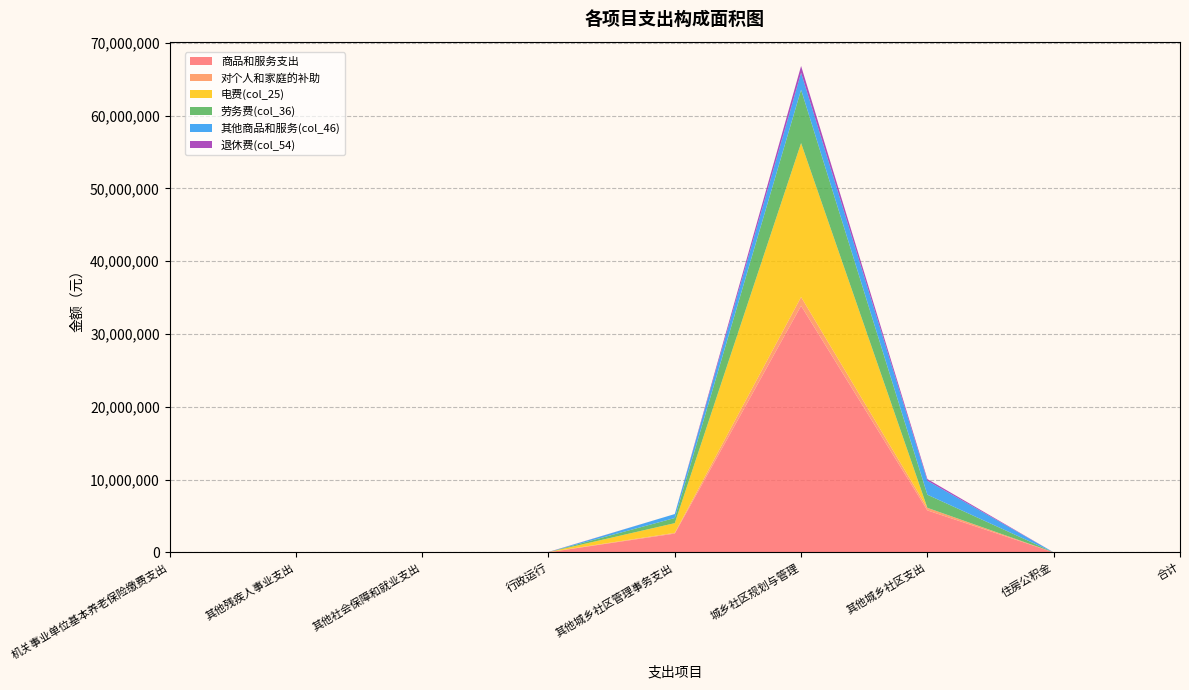

Reading left to right, extract all data points from this chart.

商品和服务支出: 机关事业单位基本养老保险缴费支出=0.0	其他残疾人事业支出=0.0	其他社会保障和就业支出=0.0	行政运行=8000.0	其他城乡社区管理事务支出=2579950.3	城乡社区规划与管理=33868854.3	其他城乡社区支出=5764012.1	住房公积金=0.0	合计=0.0
对个人和家庭的补助: 机关事业单位基本养老保险缴费支出=0.0	其他残疾人事业支出=0.0	其他社会保障和就业支出=0.0	行政运行=27200.0	其他城乡社区管理事务支出=102732.9	城乡社区规划与管理=1205929.5	其他城乡社区支出=351896.0	住房公积金=0.0	合计=0.0
电费(col_25): 机关事业单位基本养老保险缴费支出=0.0	其他残疾人事业支出=0.0	其他社会保障和就业支出=0.0	行政运行=0.0	其他城乡社区管理事务支出=1330500.0	城乡社区规划与管理=21141626.5	其他城乡社区支出=150.0	住房公积金=0.0	合计=0.0
劳务费(col_36): 机关事业单位基本养老保险缴费支出=0.0	其他残疾人事业支出=0.0	其他社会保障和就业支出=0.0	行政运行=0.0	其他城乡社区管理事务支出=706263.0	城乡社区规划与管理=7328077.8	其他城乡社区支出=1800545.0	住房公积金=0.0	合计=0.0
其他商品和服务(col_46): 机关事业单位基本养老保险缴费支出=0.0	其他残疾人事业支出=0.0	其他社会保障和就业支出=0.0	行政运行=0.0	其他城乡社区管理事务支出=543187.3	城乡社区规划与管理=2340771.5	其他城乡社区支出=1915125.7	住房公积金=0.0	合计=0.0
退休费(col_54): 机关事业单位基本养老保险缴费支出=0.0	其他残疾人事业支出=0.0	其他社会保障和就业支出=0.0	行政运行=23600.0	其他城乡社区管理事务支出=0.0	城乡社区规划与管理=920400.0	其他城乡社区支出=234416.0	住房公积金=0.0	合计=0.0